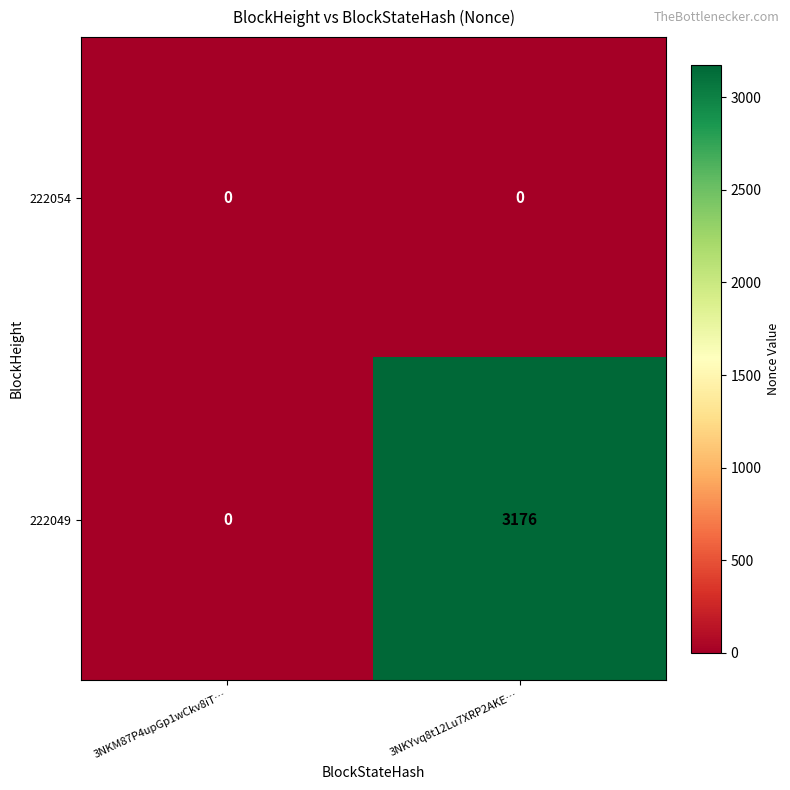

Rank the series by their average value, from lowest to highest.

222054, 222049